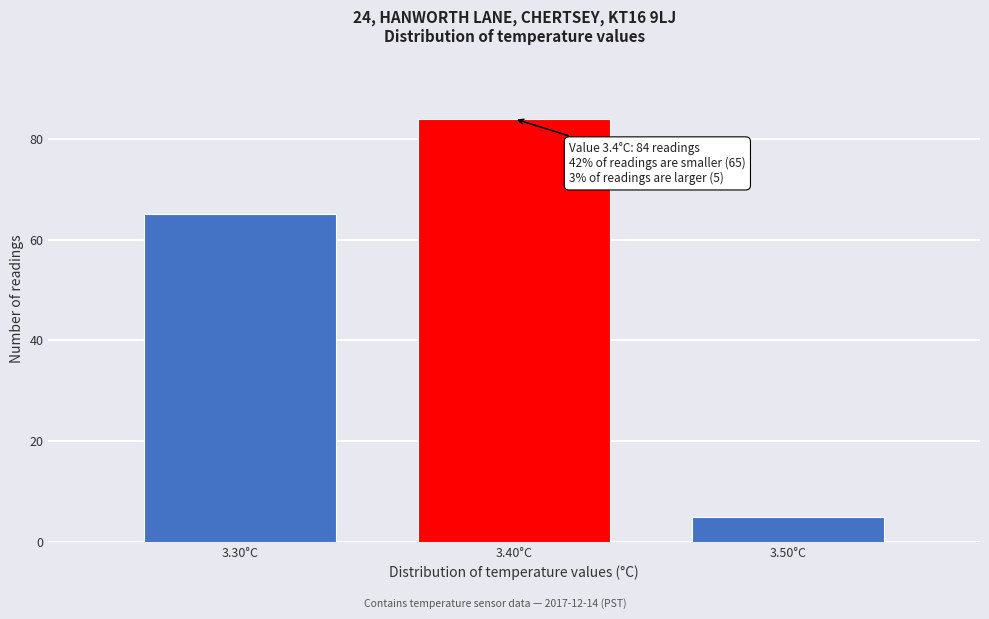

Reading right to left, list all the values displayed in this chart.

3.50°C=5	3.40°C=84	3.30°C=65